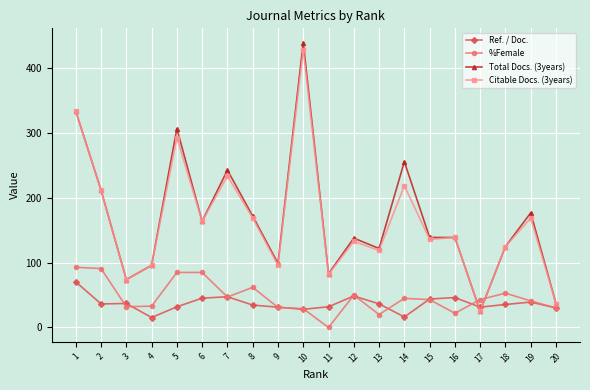

Where is Total Docs. (3years) nearest to the value 232?

7